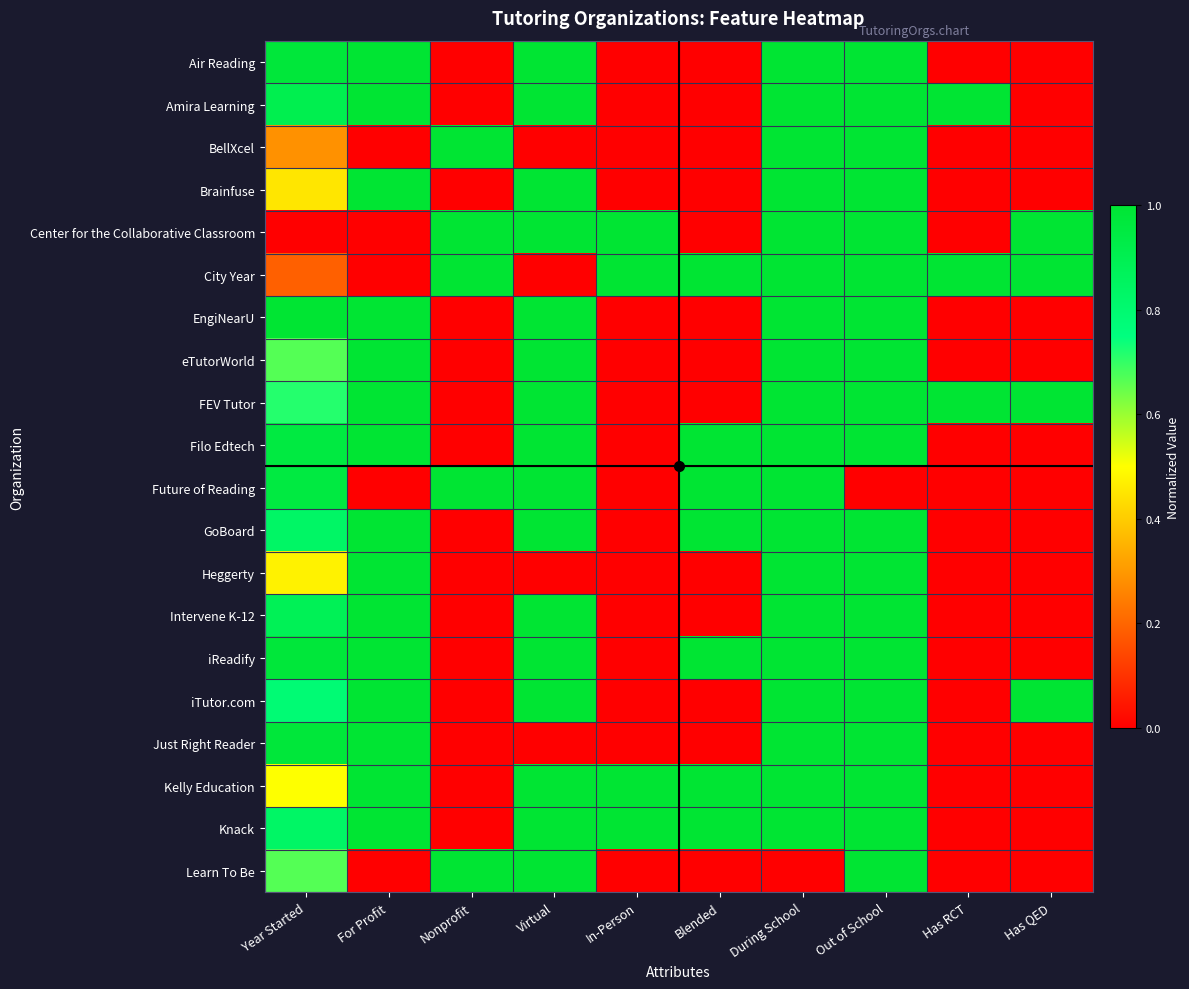

Reading left to right, list all the values displayed in this chart.

Air Reading: Year Started=1.0	For Profit=1.0	Nonprofit=0.0	Virtual=1.0	In-Person=0.0	Blended=0.0	During School=1.0	Out of School=1.0	Has RCT=0.0	Has QED=0.0
Amira Learning: Year Started=0.9	For Profit=1.0	Nonprofit=0.0	Virtual=1.0	In-Person=0.0	Blended=0.0	During School=1.0	Out of School=1.0	Has RCT=1.0	Has QED=0.0
BellXcel: Year Started=0.3	For Profit=0.0	Nonprofit=1.0	Virtual=0.0	In-Person=0.0	Blended=0.0	During School=1.0	Out of School=1.0	Has RCT=0.0	Has QED=0.0
Brainfuse: Year Started=0.5	For Profit=1.0	Nonprofit=0.0	Virtual=1.0	In-Person=0.0	Blended=0.0	During School=1.0	Out of School=1.0	Has RCT=0.0	Has QED=0.0
Center for the Collaborative Classroom: Year Started=0.0	For Profit=0.0	Nonprofit=1.0	Virtual=1.0	In-Person=1.0	Blended=0.0	During School=1.0	Out of School=1.0	Has RCT=0.0	Has QED=1.0
City Year: Year Started=0.2	For Profit=0.0	Nonprofit=1.0	Virtual=0.0	In-Person=1.0	Blended=1.0	During School=1.0	Out of School=1.0	Has RCT=1.0	Has QED=1.0
EngiNearU: Year Started=1.0	For Profit=1.0	Nonprofit=0.0	Virtual=1.0	In-Person=0.0	Blended=0.0	During School=1.0	Out of School=1.0	Has RCT=0.0	Has QED=0.0
eTutorWorld: Year Started=0.7	For Profit=1.0	Nonprofit=0.0	Virtual=1.0	In-Person=0.0	Blended=0.0	During School=1.0	Out of School=1.0	Has RCT=0.0	Has QED=0.0
FEV Tutor: Year Started=0.7	For Profit=1.0	Nonprofit=0.0	Virtual=1.0	In-Person=0.0	Blended=0.0	During School=1.0	Out of School=1.0	Has RCT=1.0	Has QED=1.0
Filo Edtech: Year Started=1.0	For Profit=1.0	Nonprofit=0.0	Virtual=1.0	In-Person=0.0	Blended=1.0	During School=1.0	Out of School=1.0	Has RCT=0.0	Has QED=0.0
Future of Reading: Year Started=1.0	For Profit=0.0	Nonprofit=1.0	Virtual=1.0	In-Person=0.0	Blended=1.0	During School=1.0	Out of School=0.0	Has RCT=0.0	Has QED=0.0
GoBoard: Year Started=0.8	For Profit=1.0	Nonprofit=0.0	Virtual=1.0	In-Person=0.0	Blended=1.0	During School=1.0	Out of School=1.0	Has RCT=0.0	Has QED=0.0
Heggerty: Year Started=0.5	For Profit=1.0	Nonprofit=0.0	Virtual=0.0	In-Person=0.0	Blended=0.0	During School=1.0	Out of School=1.0	Has RCT=0.0	Has QED=0.0
Intervene K-12: Year Started=0.9	For Profit=1.0	Nonprofit=0.0	Virtual=1.0	In-Person=0.0	Blended=0.0	During School=1.0	Out of School=1.0	Has RCT=0.0	Has QED=0.0
iReadify: Year Started=1.0	For Profit=1.0	Nonprofit=0.0	Virtual=1.0	In-Person=0.0	Blended=1.0	During School=1.0	Out of School=1.0	Has RCT=0.0	Has QED=0.0
iTutor.com: Year Started=0.8	For Profit=1.0	Nonprofit=0.0	Virtual=1.0	In-Person=0.0	Blended=0.0	During School=1.0	Out of School=1.0	Has RCT=0.0	Has QED=1.0
Just Right Reader: Year Started=1.0	For Profit=1.0	Nonprofit=0.0	Virtual=0.0	In-Person=0.0	Blended=0.0	During School=1.0	Out of School=1.0	Has RCT=0.0	Has QED=0.0
Kelly Education: Year Started=0.5	For Profit=1.0	Nonprofit=0.0	Virtual=1.0	In-Person=1.0	Blended=1.0	During School=1.0	Out of School=1.0	Has RCT=0.0	Has QED=0.0
Knack: Year Started=0.8	For Profit=1.0	Nonprofit=0.0	Virtual=1.0	In-Person=1.0	Blended=1.0	During School=1.0	Out of School=1.0	Has RCT=0.0	Has QED=0.0
Learn To Be: Year Started=0.7	For Profit=0.0	Nonprofit=1.0	Virtual=1.0	In-Person=0.0	Blended=0.0	During School=0.0	Out of School=1.0	Has RCT=0.0	Has QED=0.0